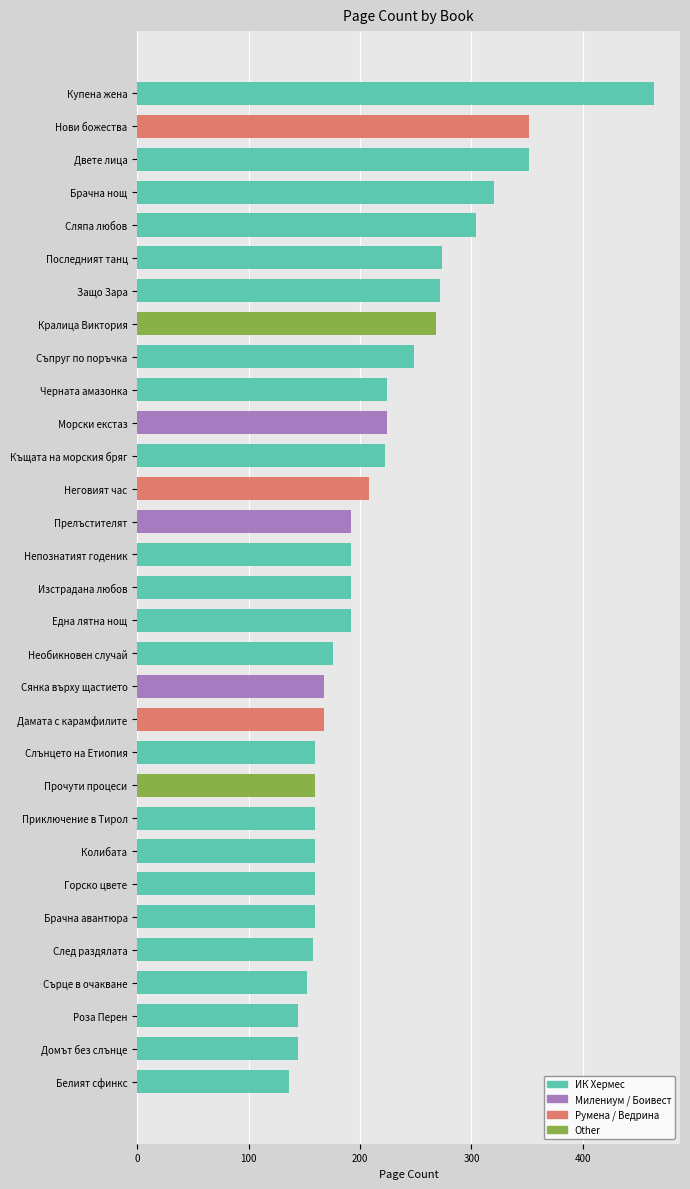

What is the minimum value shown in the chart?

136